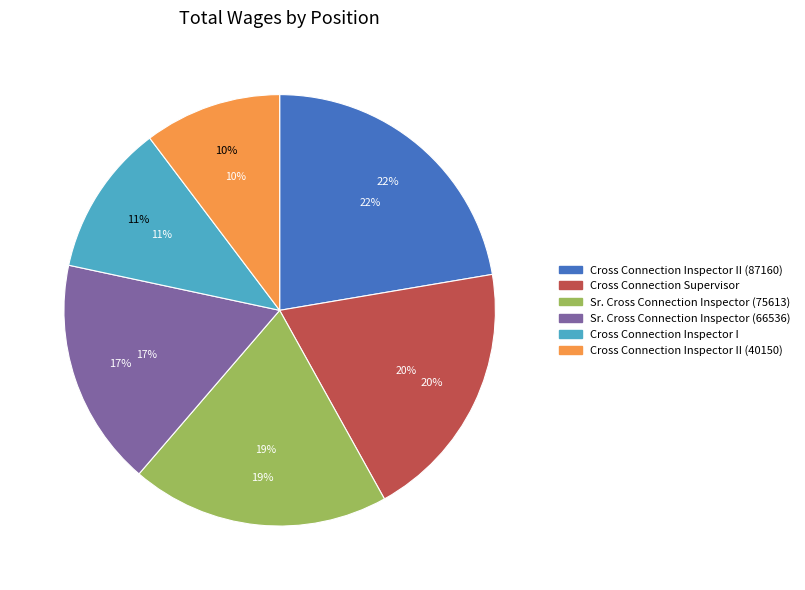

Do Cross Connection Inspector II (87160) and Sr. Cross Connection Inspector (75613) together represent more than half of the pie?

No